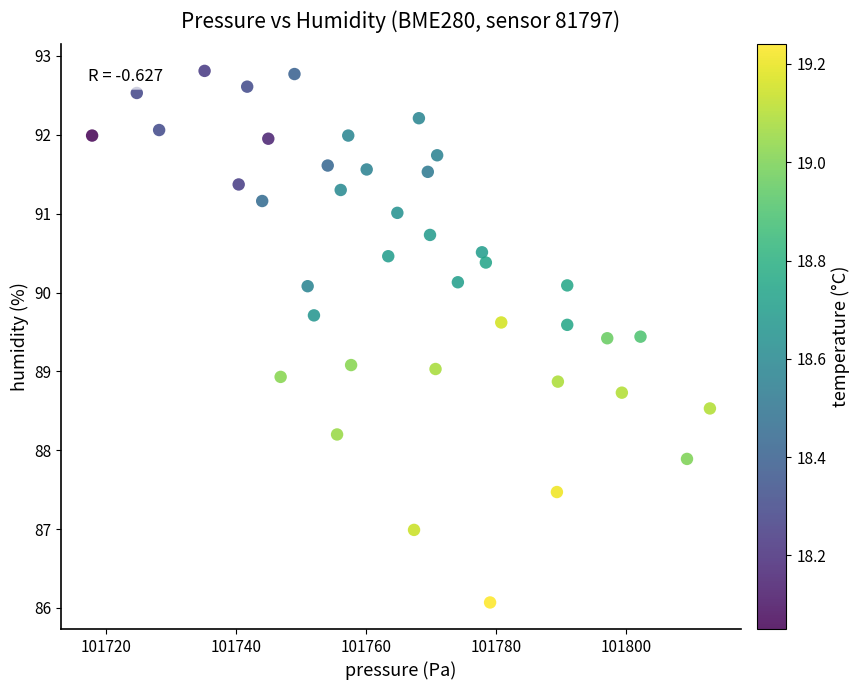

What is the range of Y values (max minus min)?

6.7